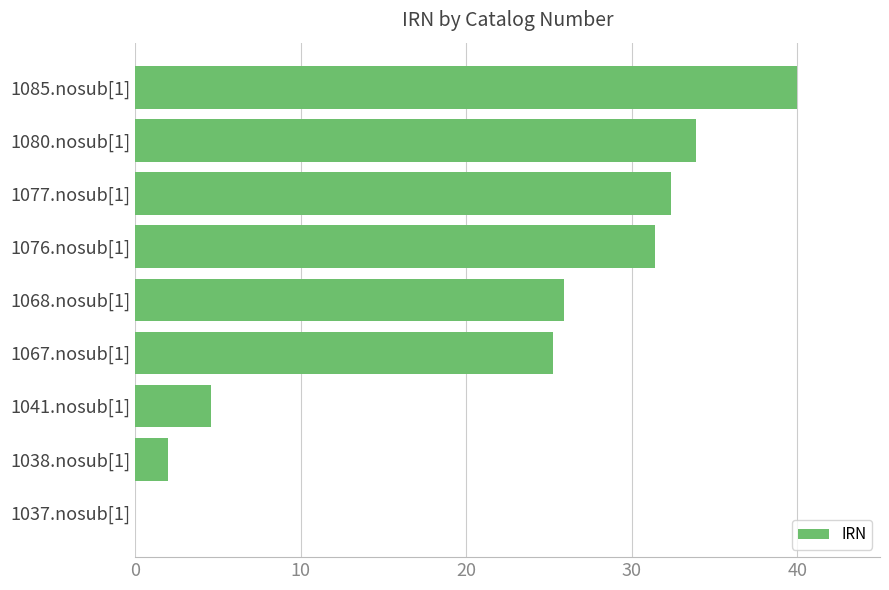

What is the sum of the values at 1067.nosub[1] and 1041.nosub[1]?

29.8